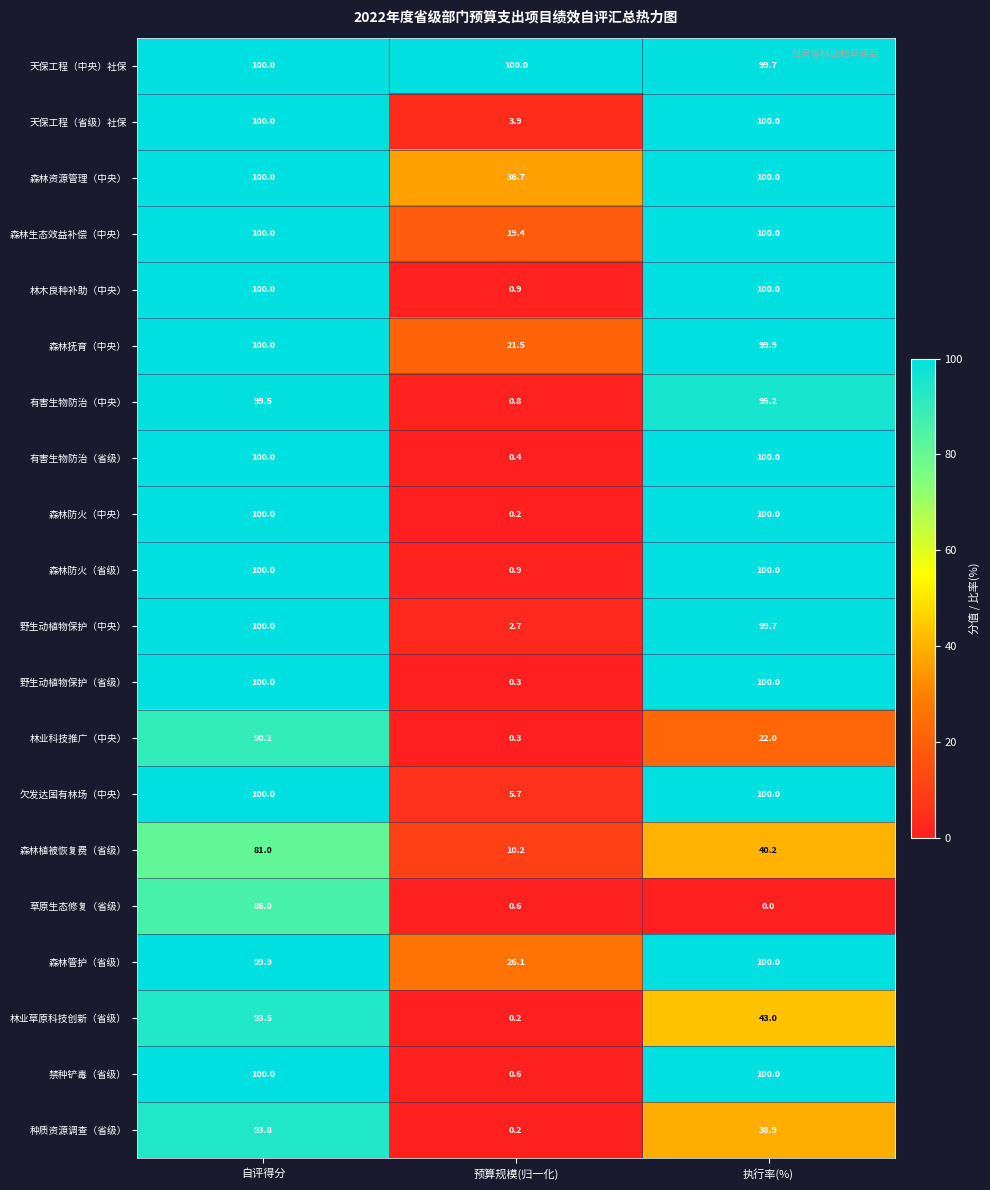

What value does the 森林资源管理（中央） series have at 执行率(%)?

100.0